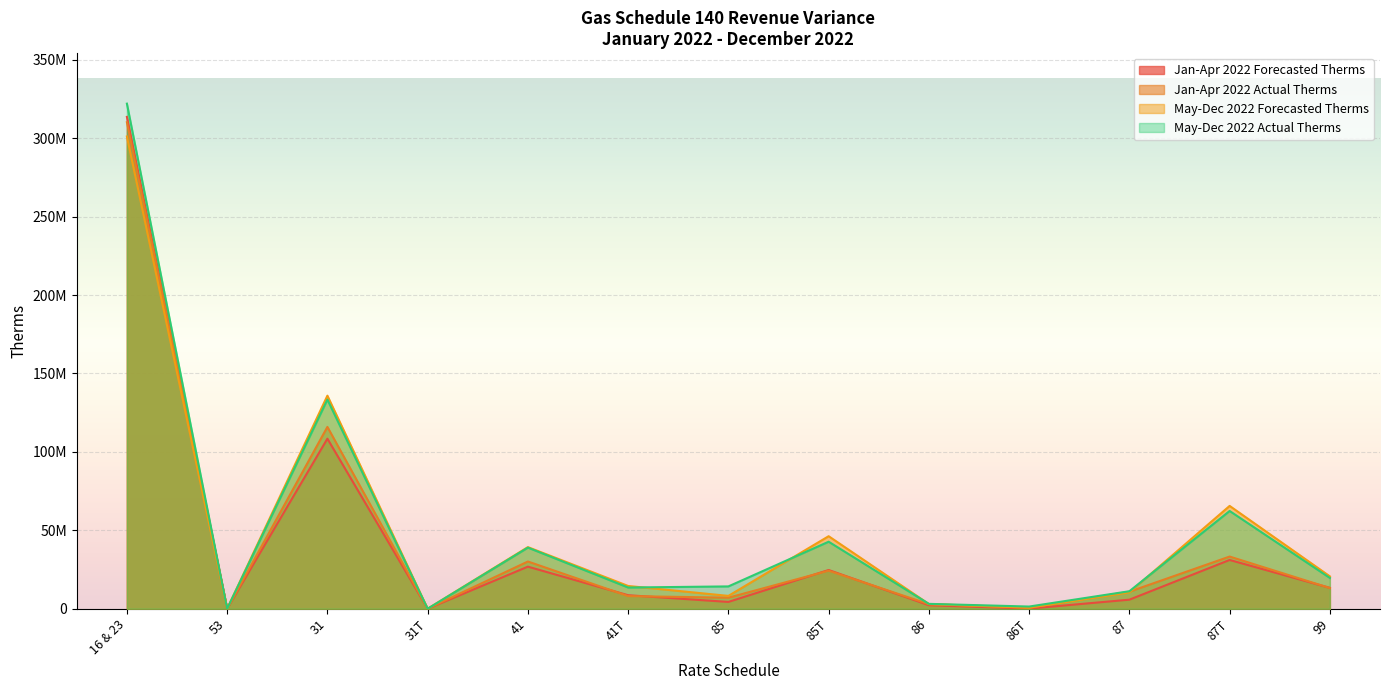

The value of May-Dec 2022 Forecasted Therms at 87T is 21480229.1. True or false?

False